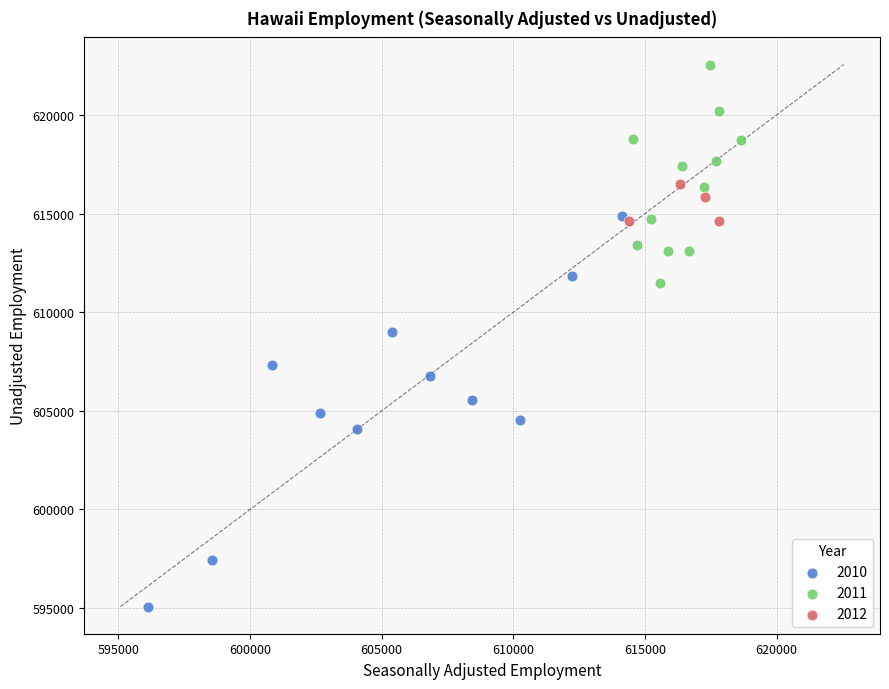

Which series contains the lowest Y value?

2010